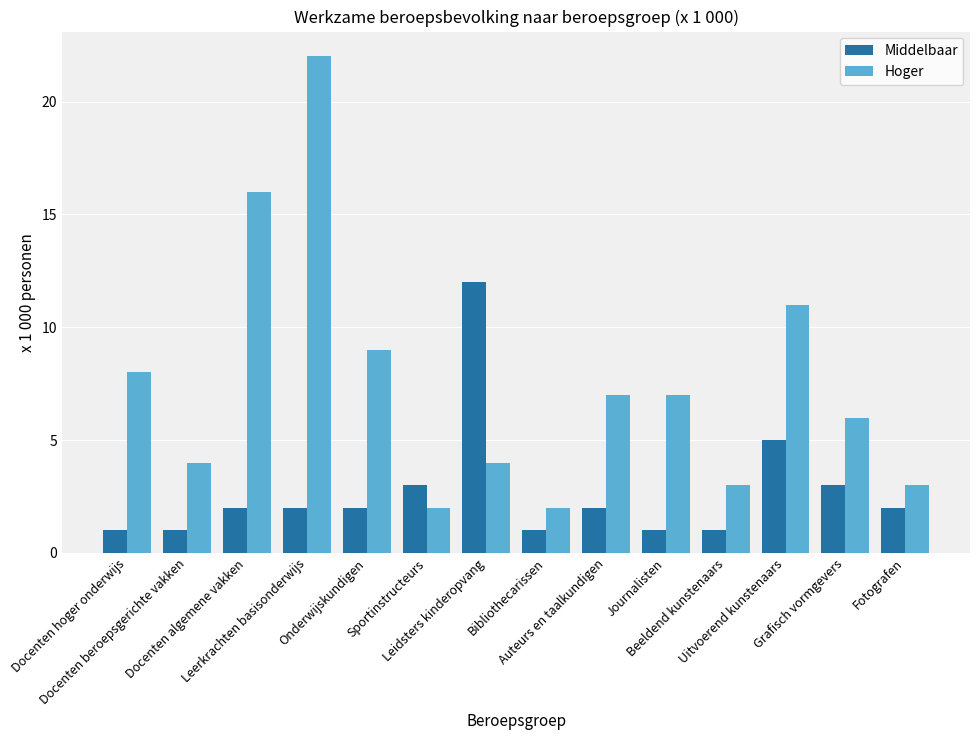

What is the difference between the Hoger values at Bibliothecarissen and Journalisten?

5